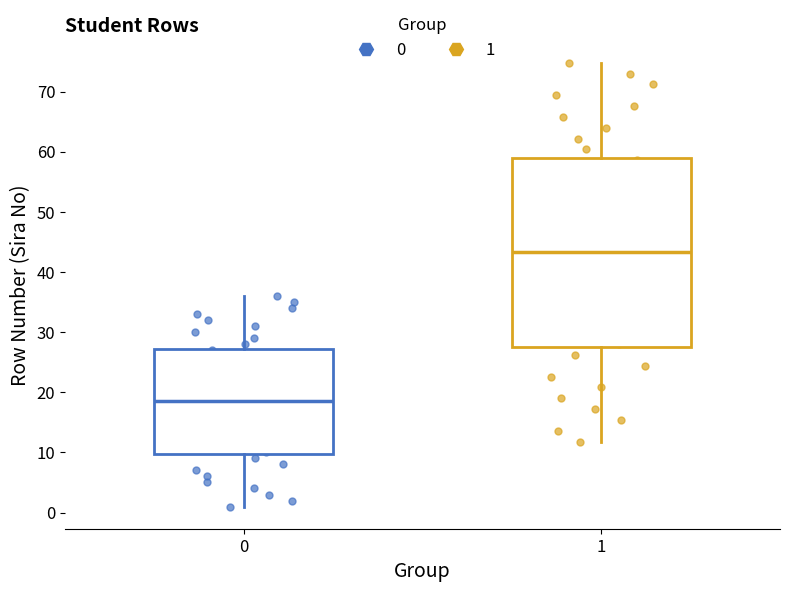

Reading left to right, transcribe this box plot: for each box, give where its median line is, the range the box spans, and where its two whiskers end, as read against the y-axis. The values are not printed on the chart, so give them approximately, as read against the axis.

0: median 19, box 10 to 27, whiskers 1 to 36
1: median 43, box 28 to 59, whiskers 12 to 75